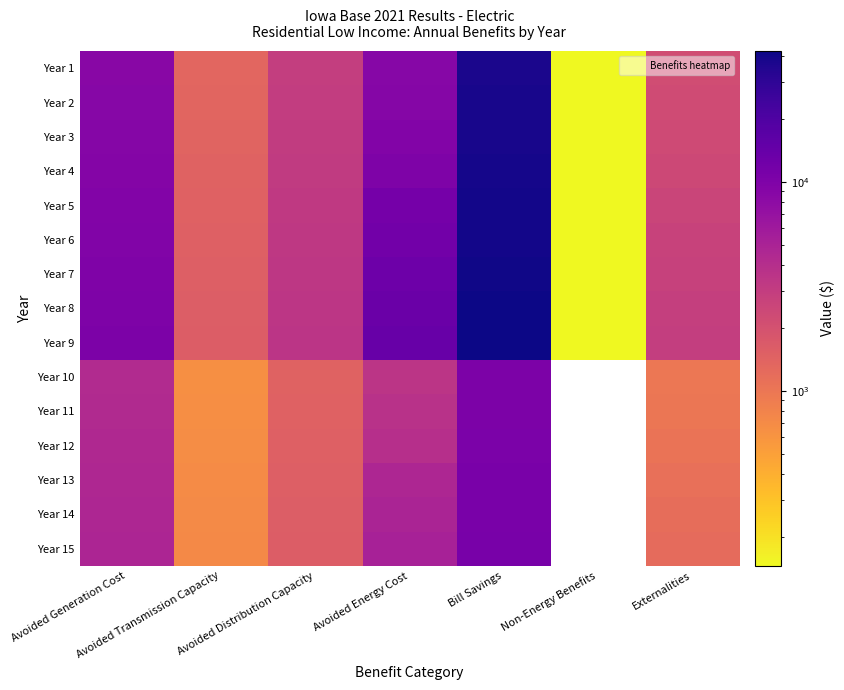

How many categories are shown in the chart?

7